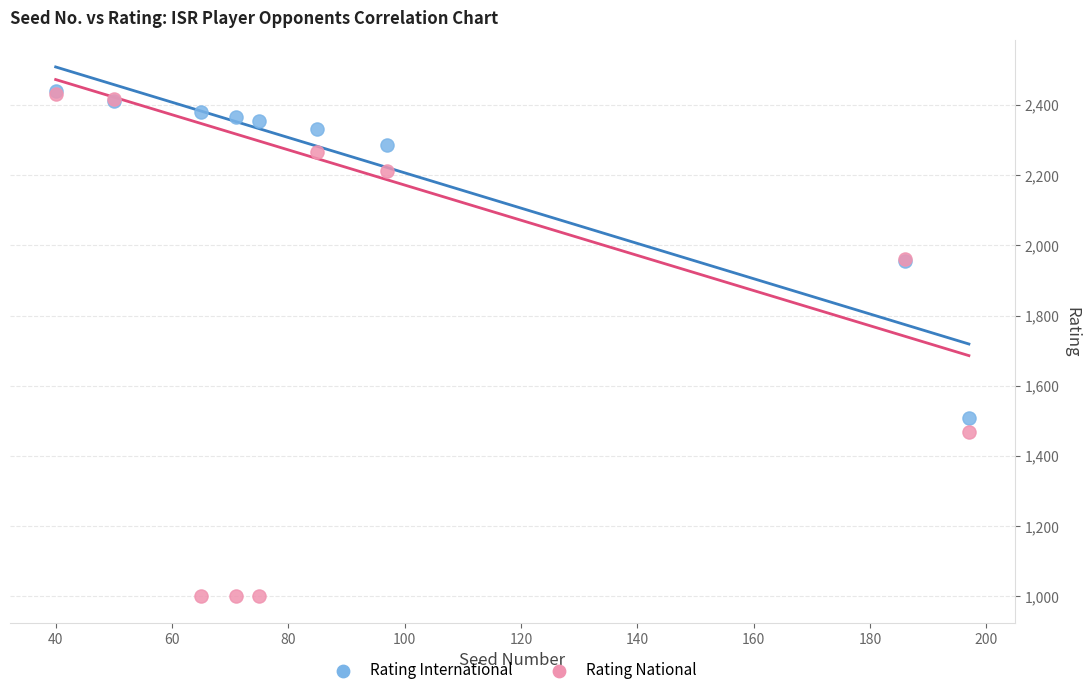

In the Rating National series, what Y value is closest to 1716?

1961